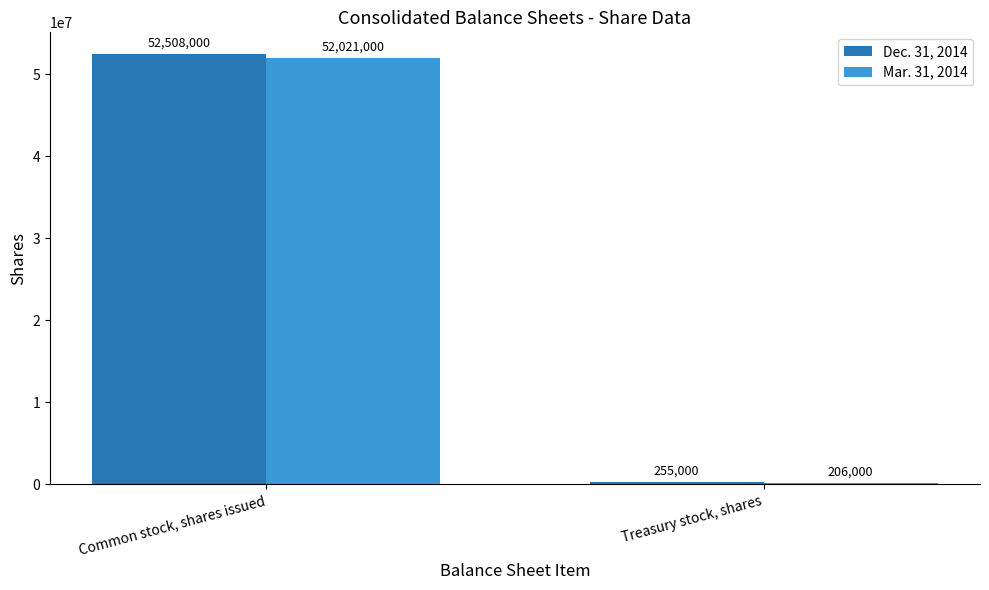

What is the maximum value for Mar. 31, 2014?

52021000